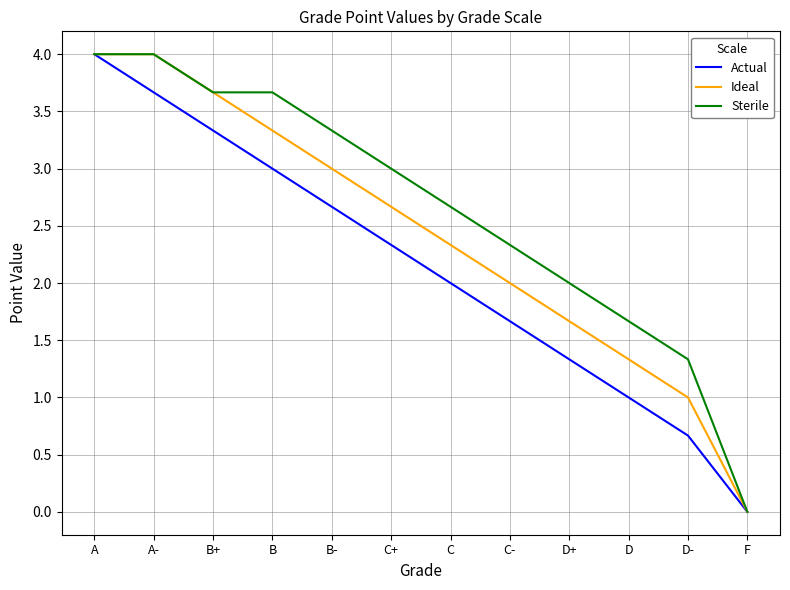

Which series has the largest total across all categories?

Sterile